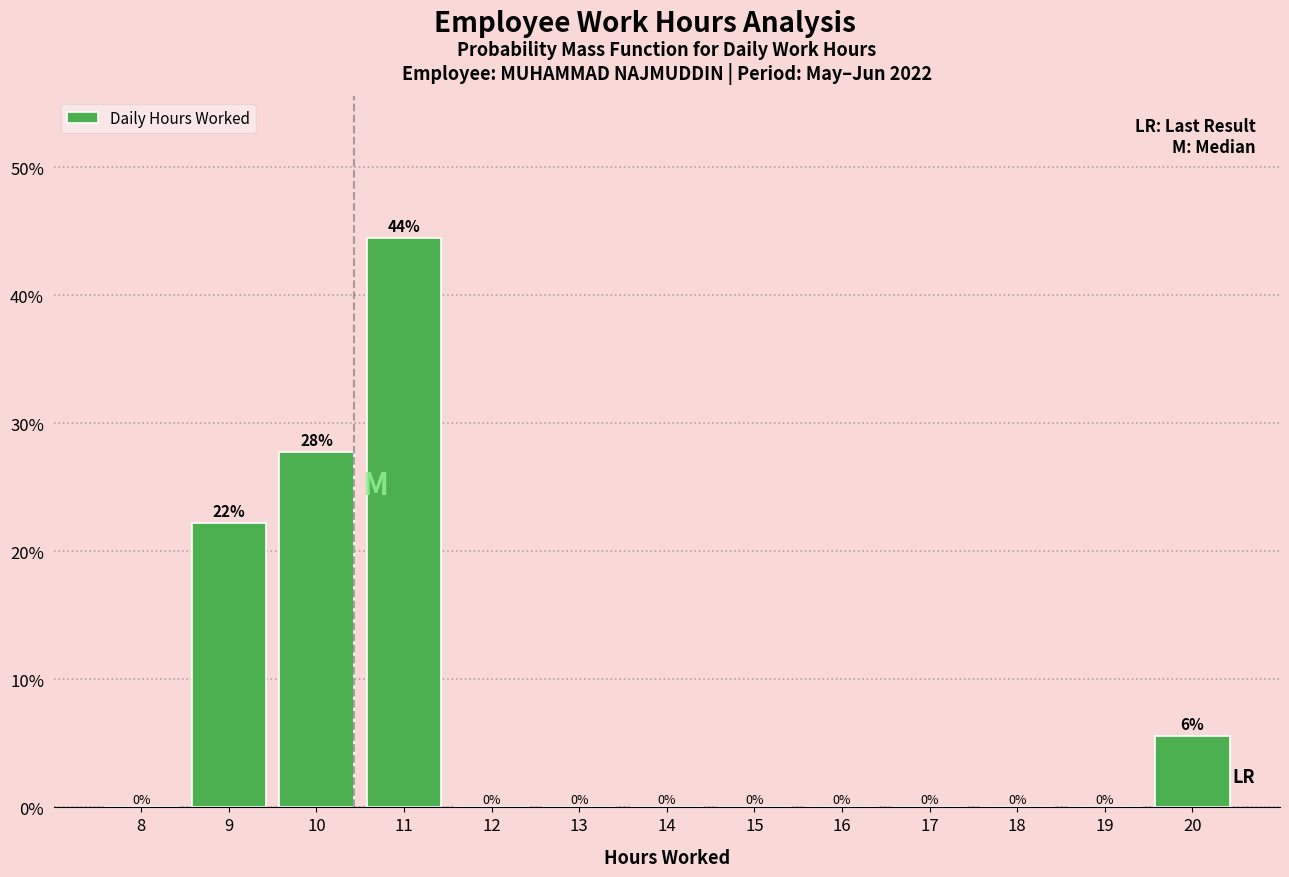

Between 10 and 18, which is larger?

10